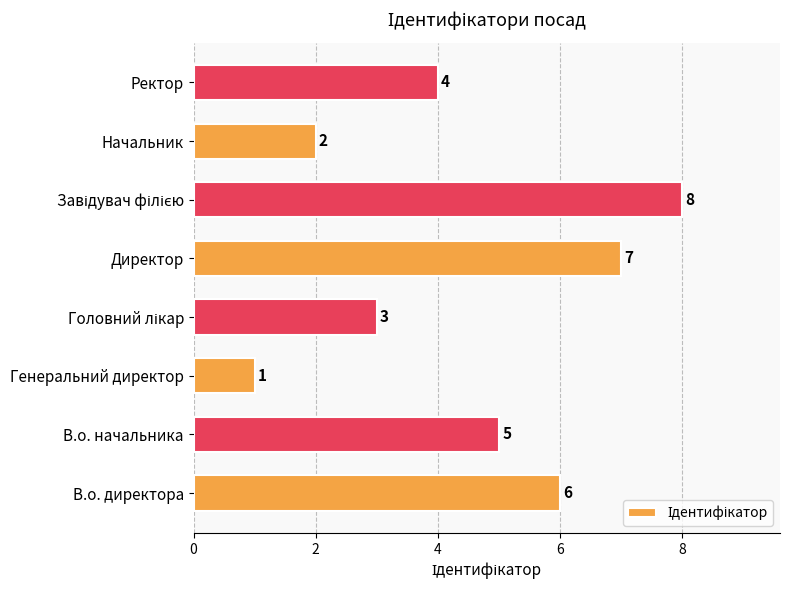

Reading top to bottom, transcribe all the data shown in this chart.

4	2	8	7	3	1	5	6